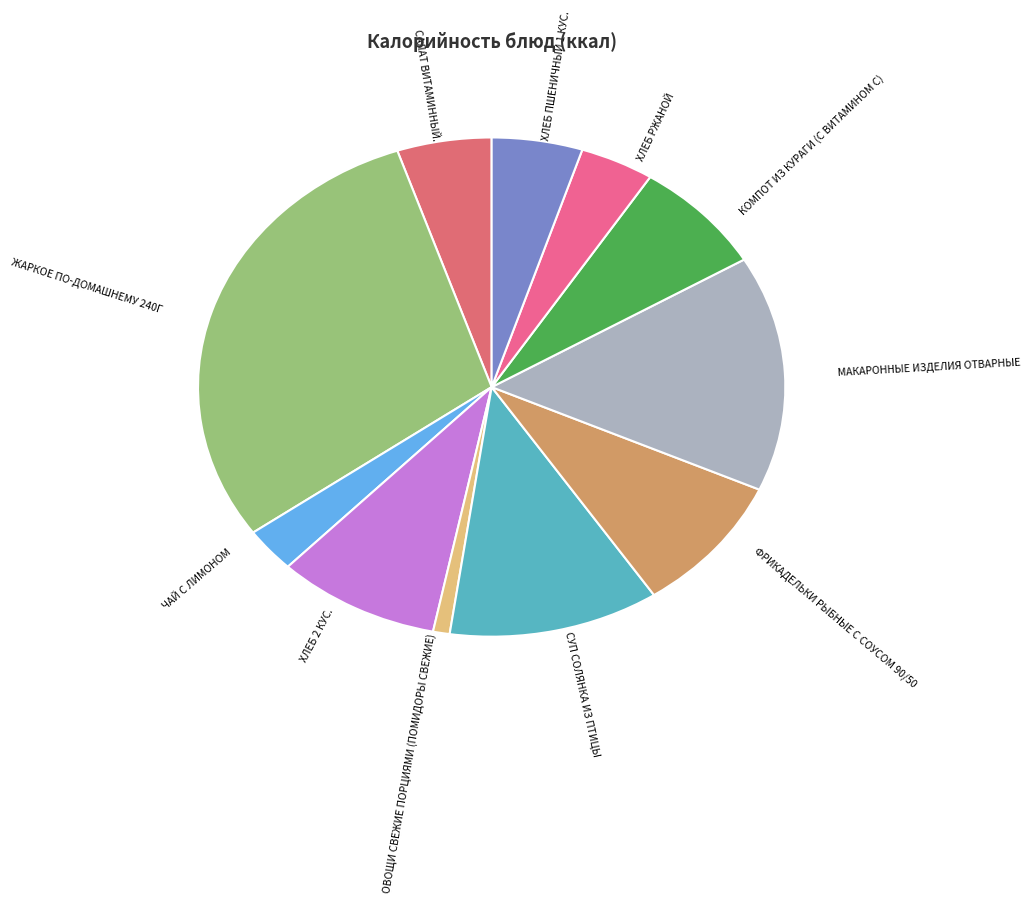

Count the number of slices in the pie.

11